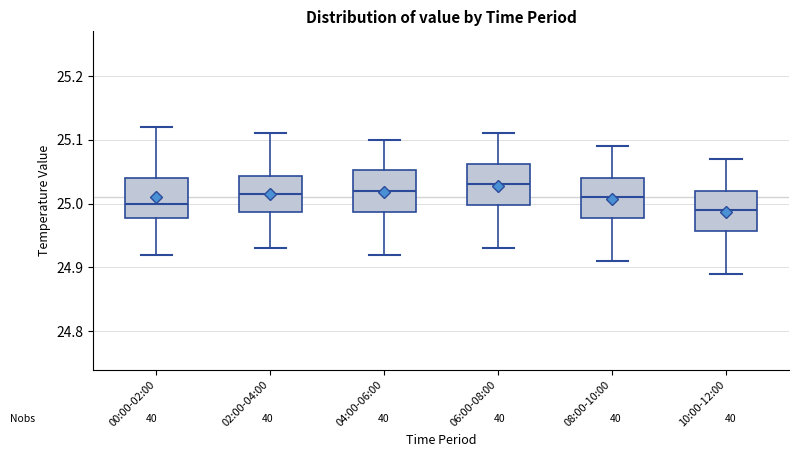

Where is the upper edge of the box for 10:00-12:00 on the y-axis? The values are not printed on the chart, so give them approximately, as read against the axis.

25.02